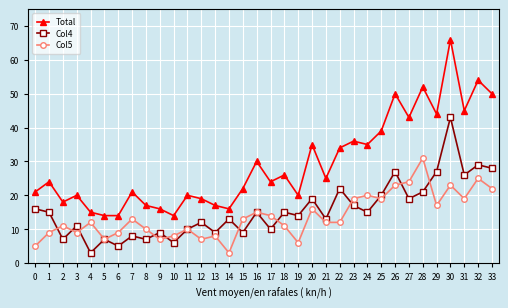

Rank the series at 10 from highest to lowest value.

Total, Col5, Col4